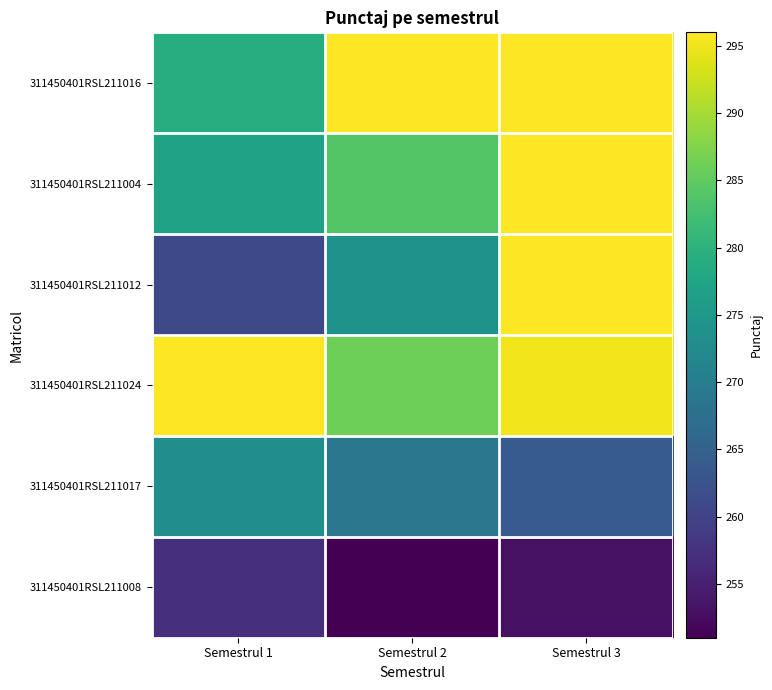

At which category is the sum across all series the highest?

Semestrul 3